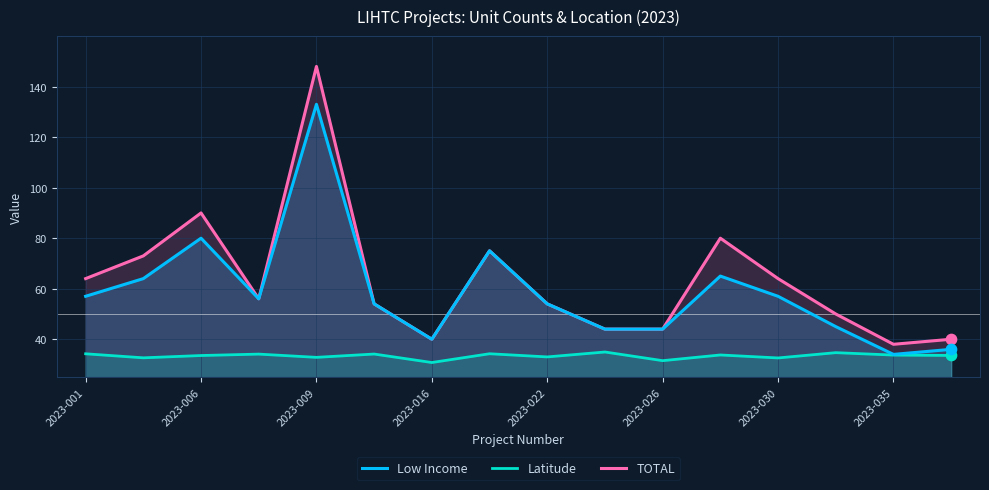

Which series reaches the maximum Y coordinate?

TOTAL